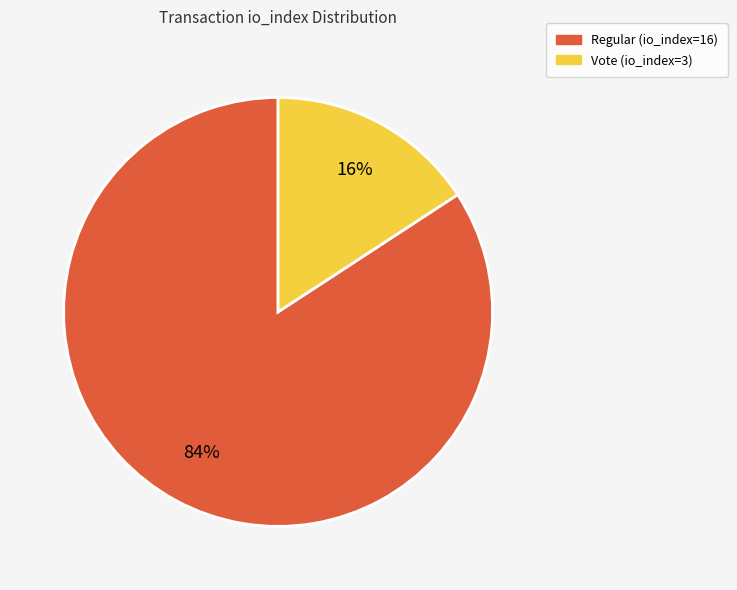

To the nearest percent, what portion does Vote (io_index=3) represent?

16%